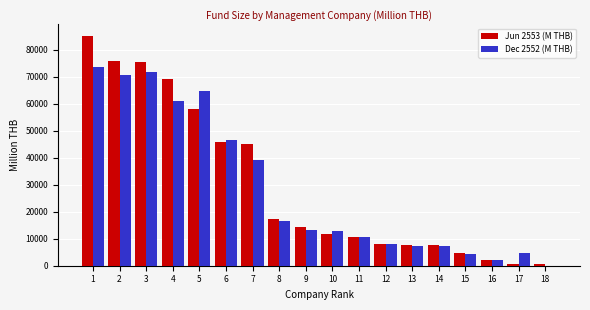

What is the highest value of the Jun 2553 (M THB) series?

85070.2